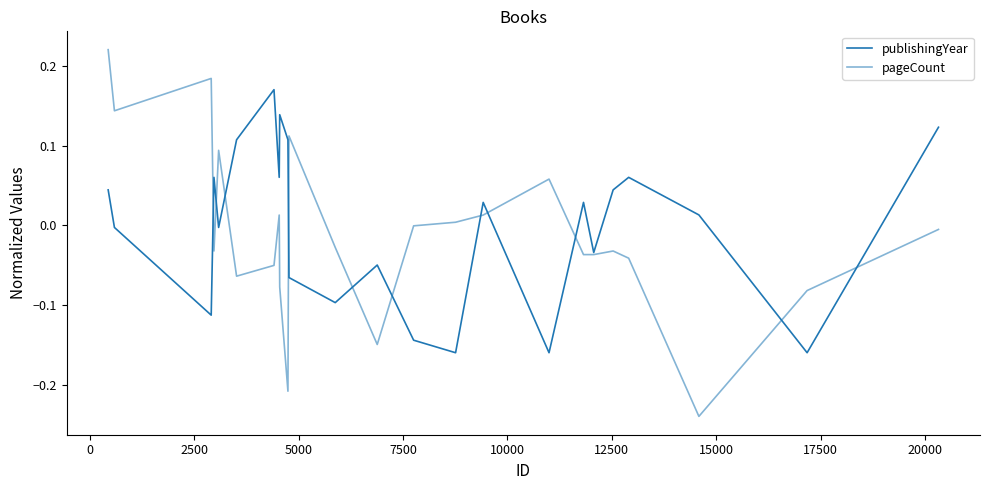

Reading right to left, list all the values displayed in this chart.

publishingYear: 0.1	-0.2	0.0	0.1	0.0	-0.0	0.0	-0.2	0.0	-0.2	-0.1	-0.0	-0.1	-0.1	0.1	0.1	0.1	0.2	0.1	-0.0	0.1	-0.1	-0.0	0.0
pageCount: -0.0	-0.1	-0.2	-0.0	-0.0	-0.0	-0.0	0.1	0.0	0.0	-0.0	-0.1	-0.0	0.1	-0.2	-0.1	0.0	-0.1	-0.1	0.1	-0.0	0.2	0.1	0.2